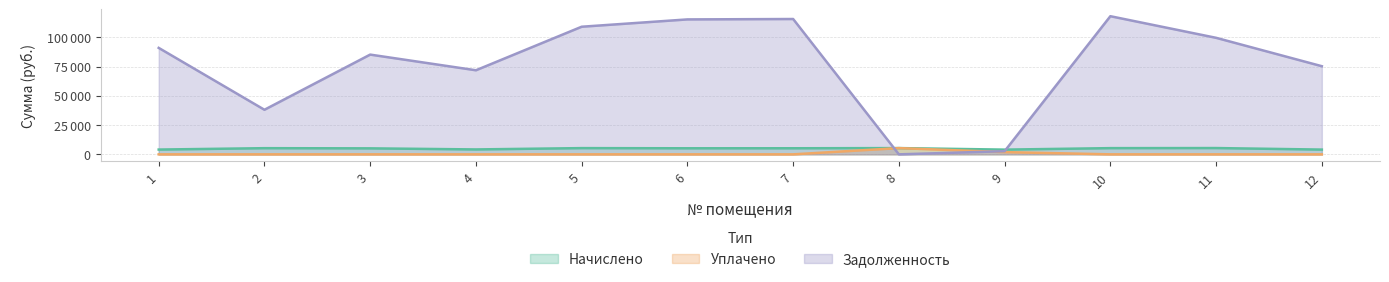

What is the value of the начислено point at the 8th from the left?

5342.4